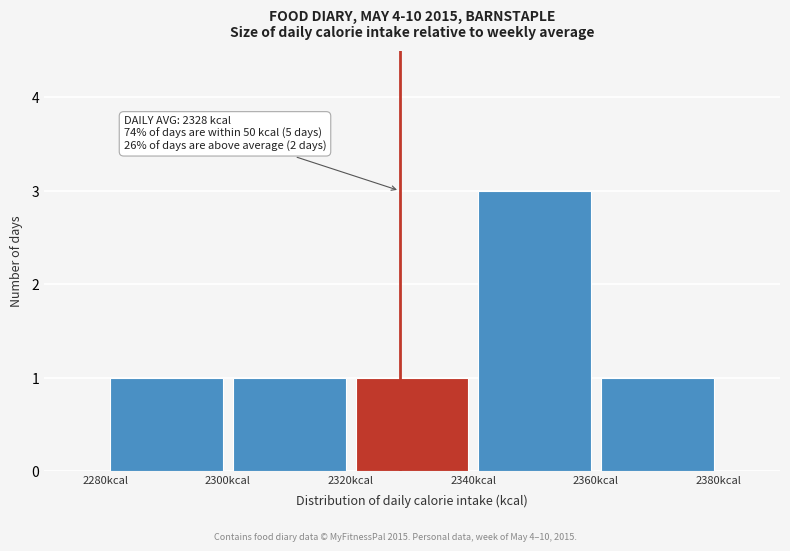

Over which range of the x-axis is the bar tallest?

2340 to 2360